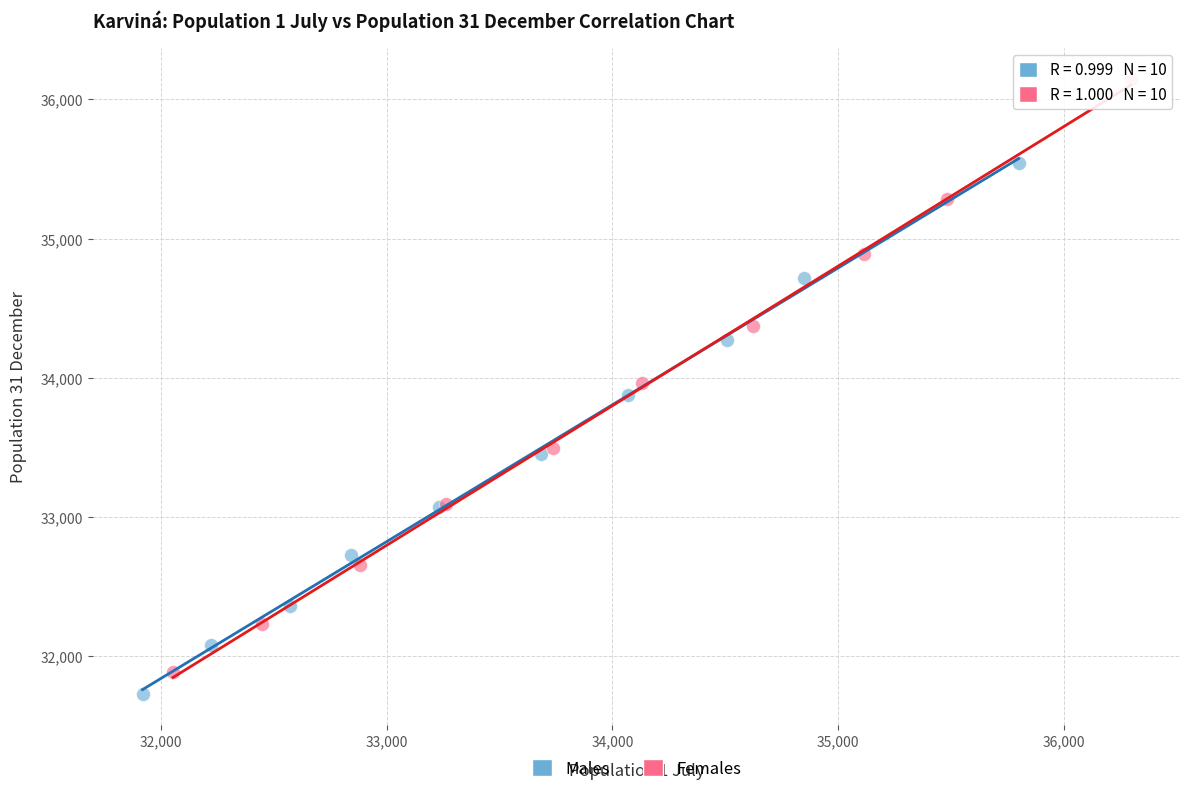

Which series contains the highest Y value?

Females